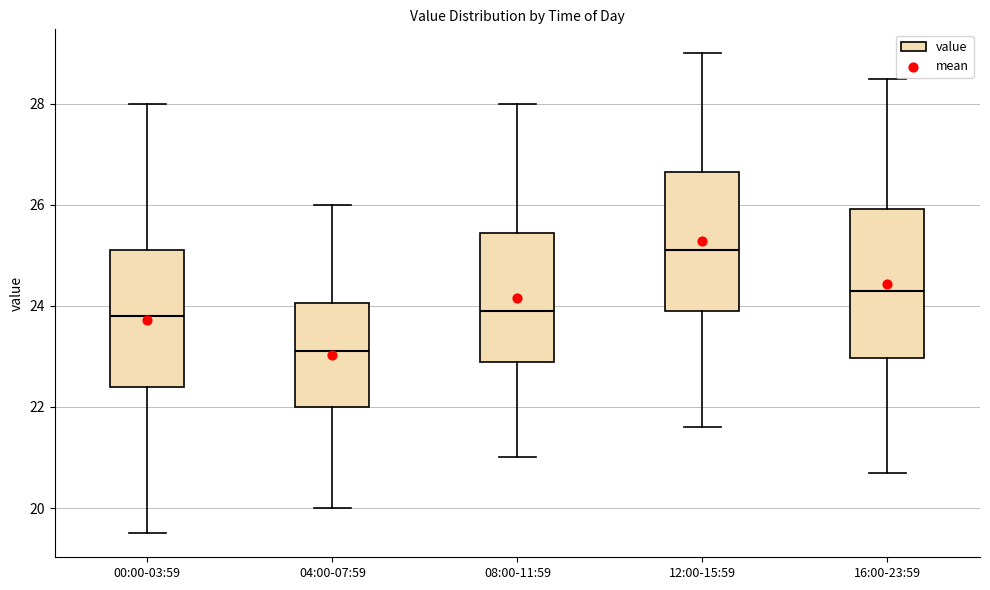

Which box's median line is the lowest?

04:00-07:59